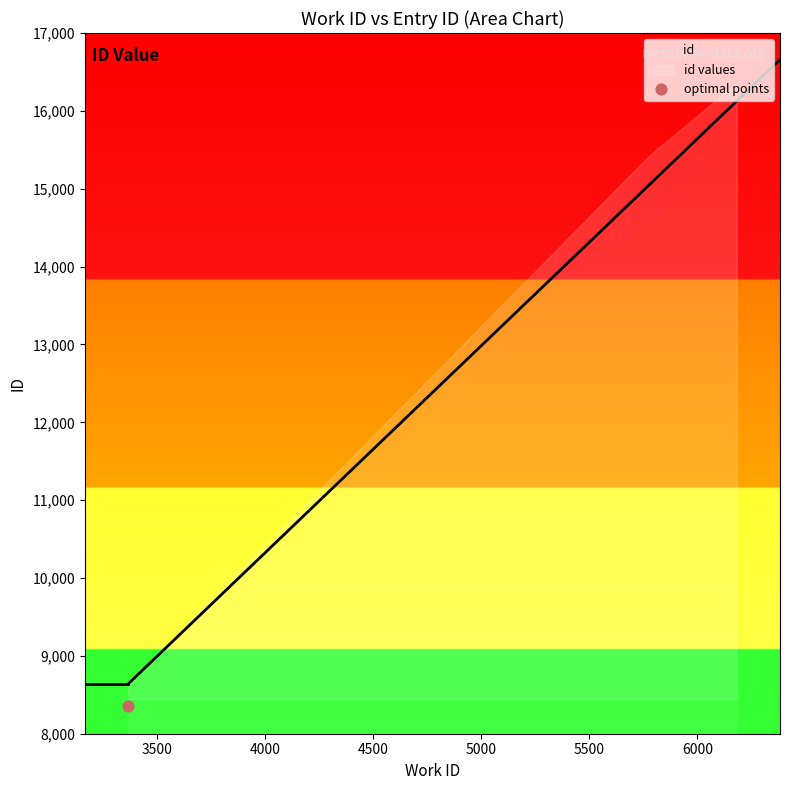

Which has a higher value, 5787 or 5839?

5839